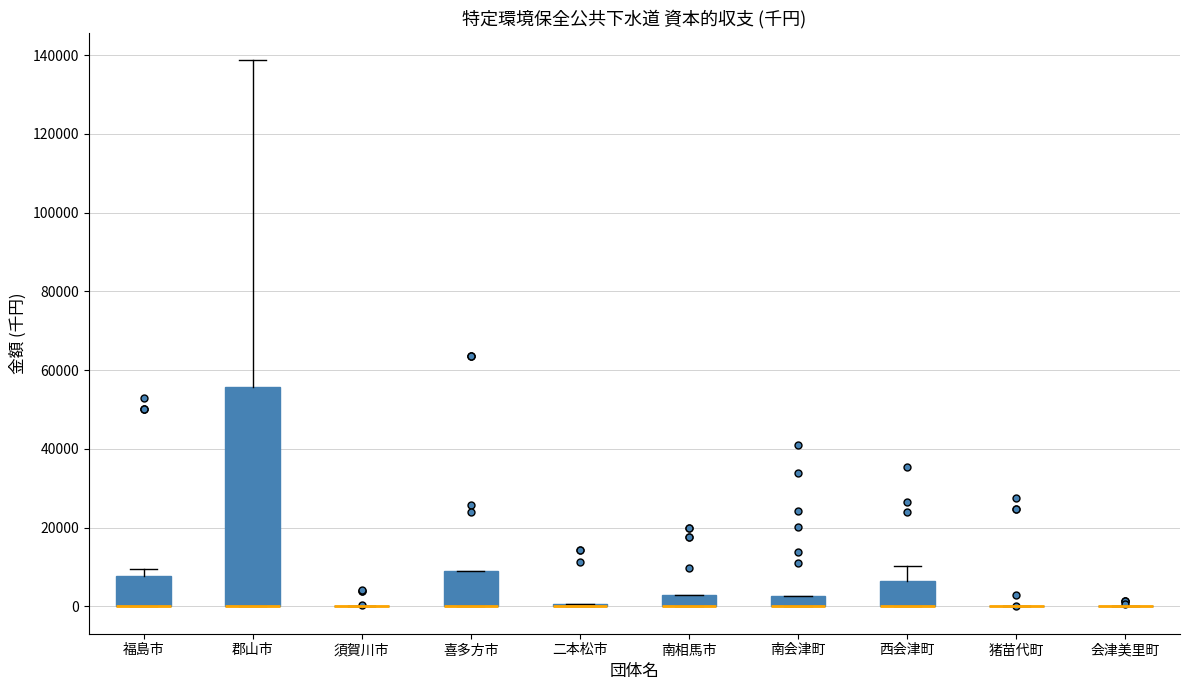

Where is the upper edge of the box for 福島市 on the y-axis? The values are not printed on the chart, so give them approximately, as read against the axis.

8000